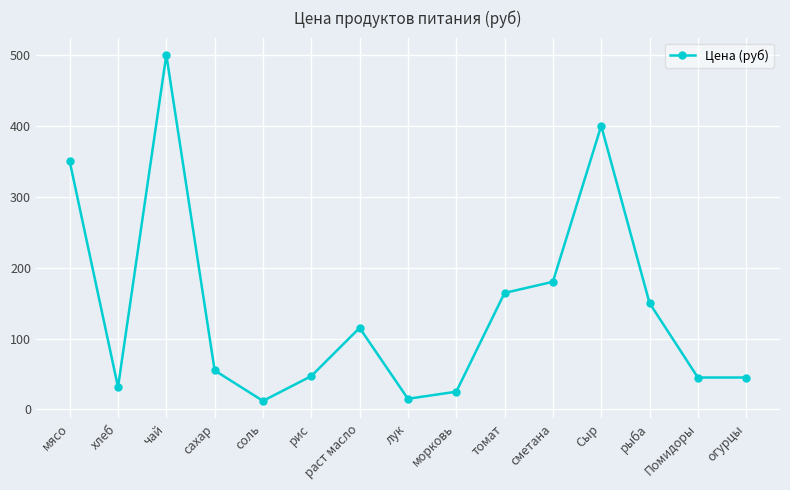

Approximately how many times larger is the value at сметана compared to морковь?

7.2